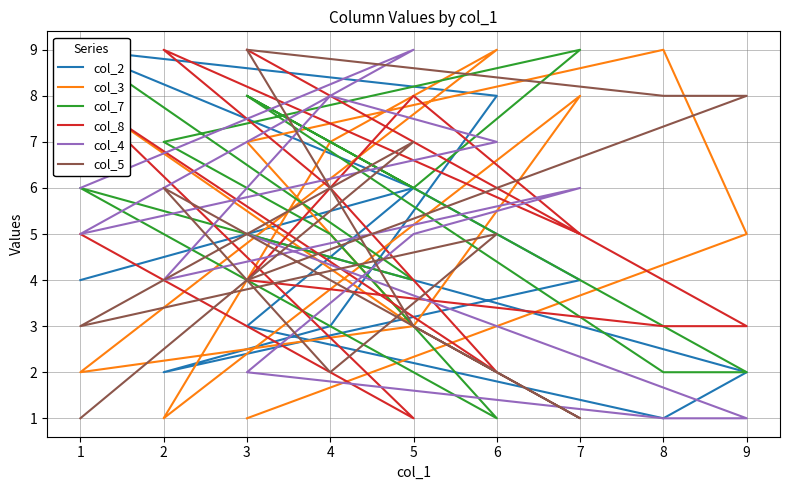

Which label corresponds to the largest value in the chart?

1